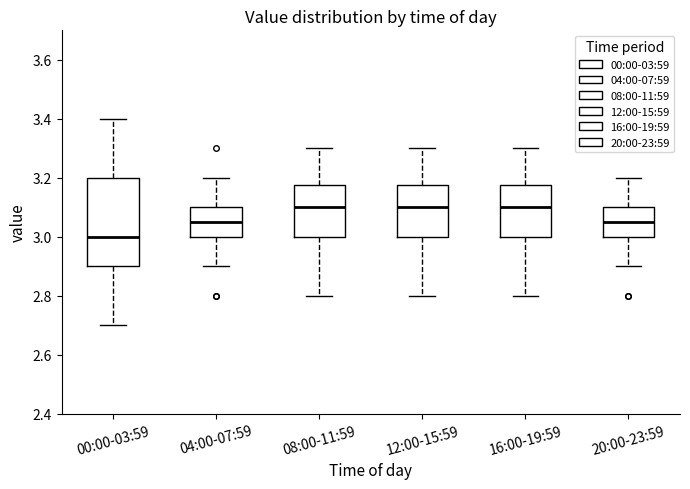

Reading left to right, transcribe this box plot: for each box, give where its median line is, the range the box spans, and where its two whiskers end, as read against the y-axis. The values are not printed on the chart, so give them approximately, as read against the axis.

00:00-03:59: median 3.00, box 2.90 to 3.20, whiskers 2.70 to 3.40
04:00-07:59: median 3.06, box 3.00 to 3.10, whiskers 2.90 to 3.20
08:00-11:59: median 3.10, box 3.00 to 3.18, whiskers 2.80 to 3.30
12:00-15:59: median 3.10, box 3.00 to 3.18, whiskers 2.80 to 3.30
16:00-19:59: median 3.10, box 3.00 to 3.18, whiskers 2.80 to 3.30
20:00-23:59: median 3.06, box 3.00 to 3.10, whiskers 2.90 to 3.20